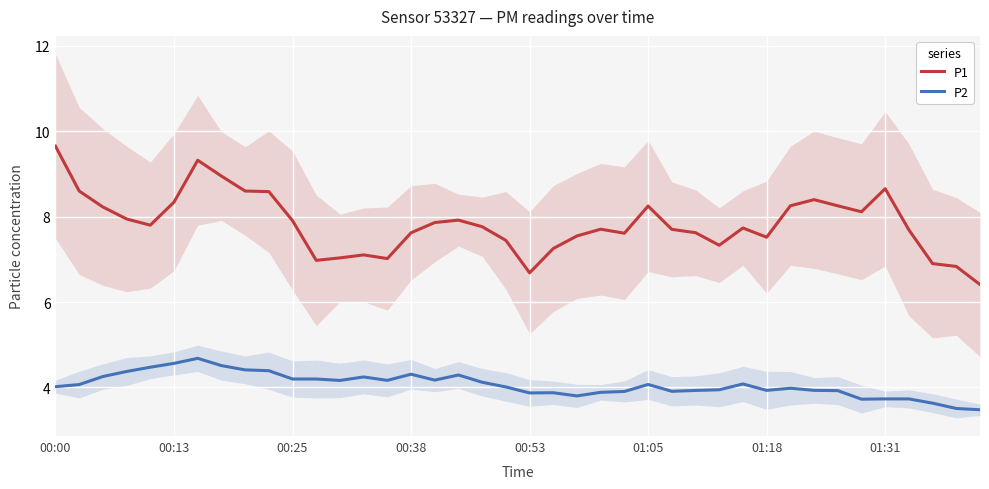

What is the minimum value shown in the chart?

3.5